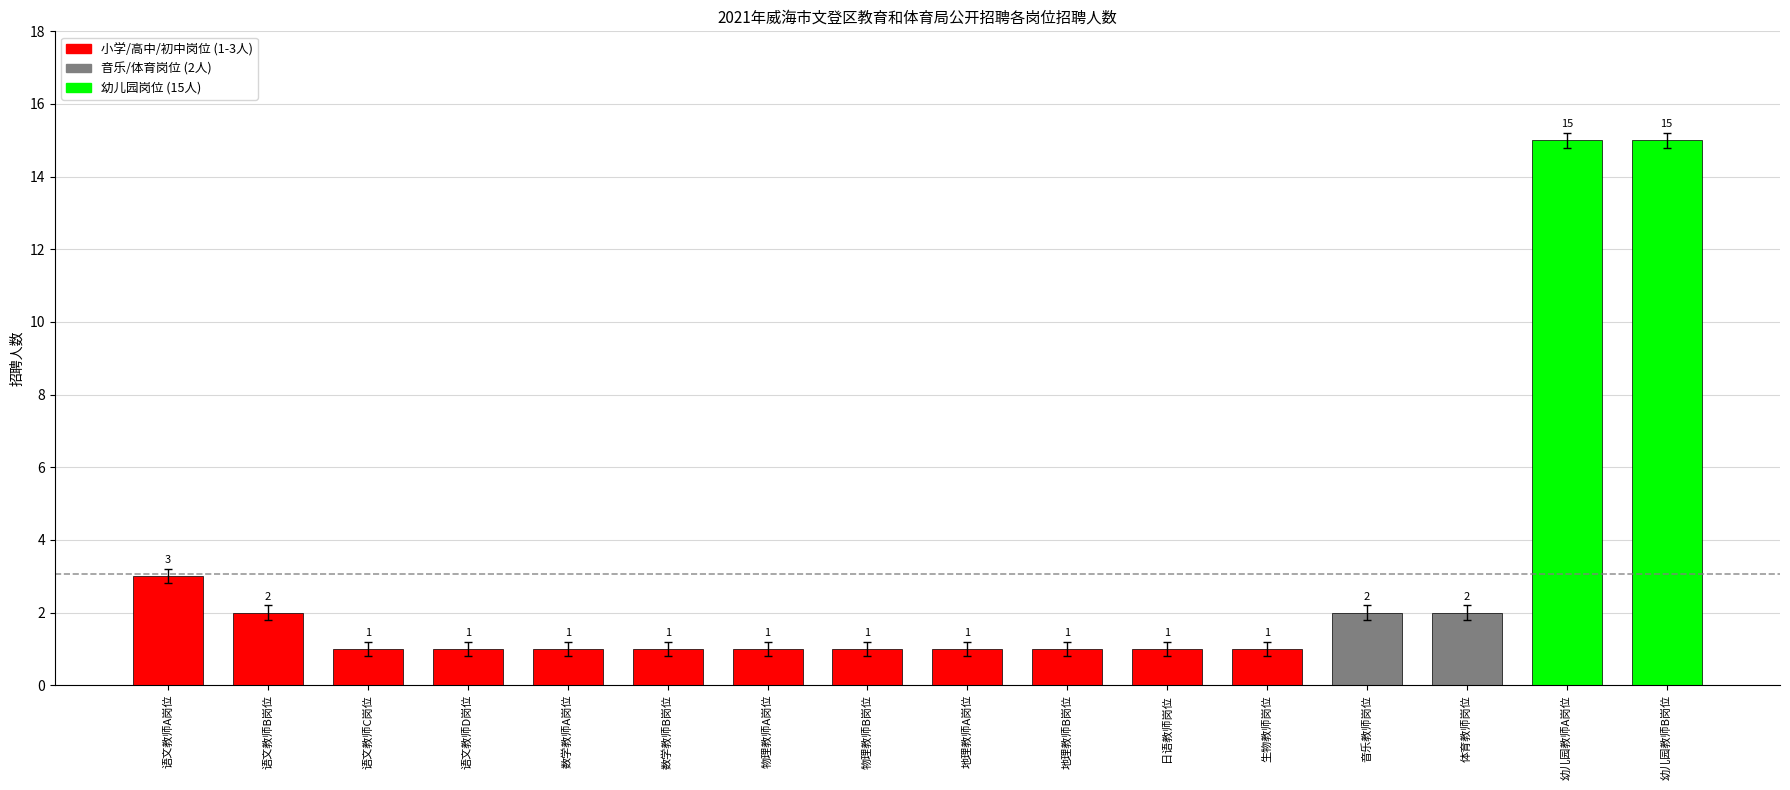

What is the sum of the values at 幼儿园教师B岗位 and 数学教师B岗位?

16